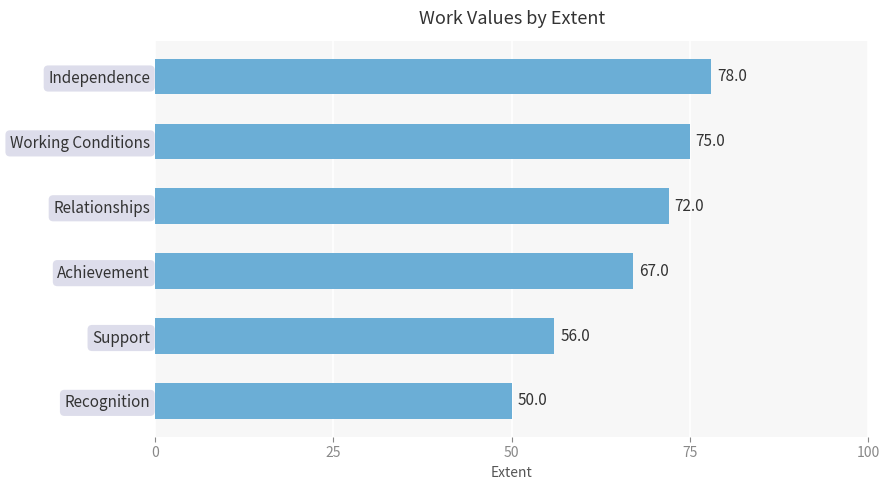

Which has a higher value, Independence or Working Conditions?

Independence